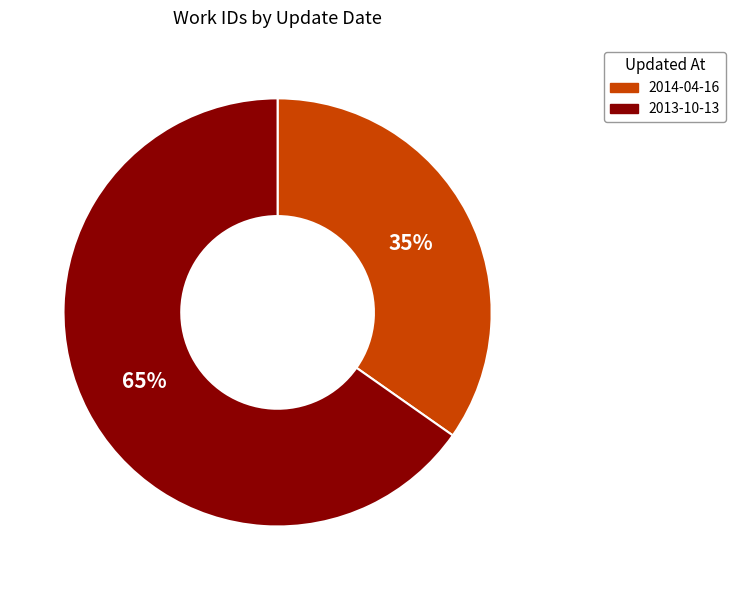

True or false: 2014-04-16 accounts for 35% of the total.

True